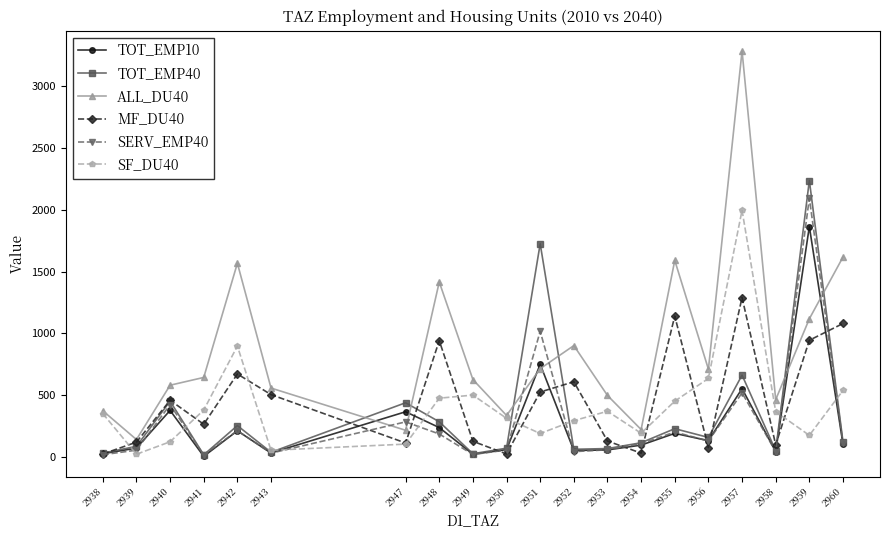

True or false: SF_DU40 has a value of 369 at 2953.

True